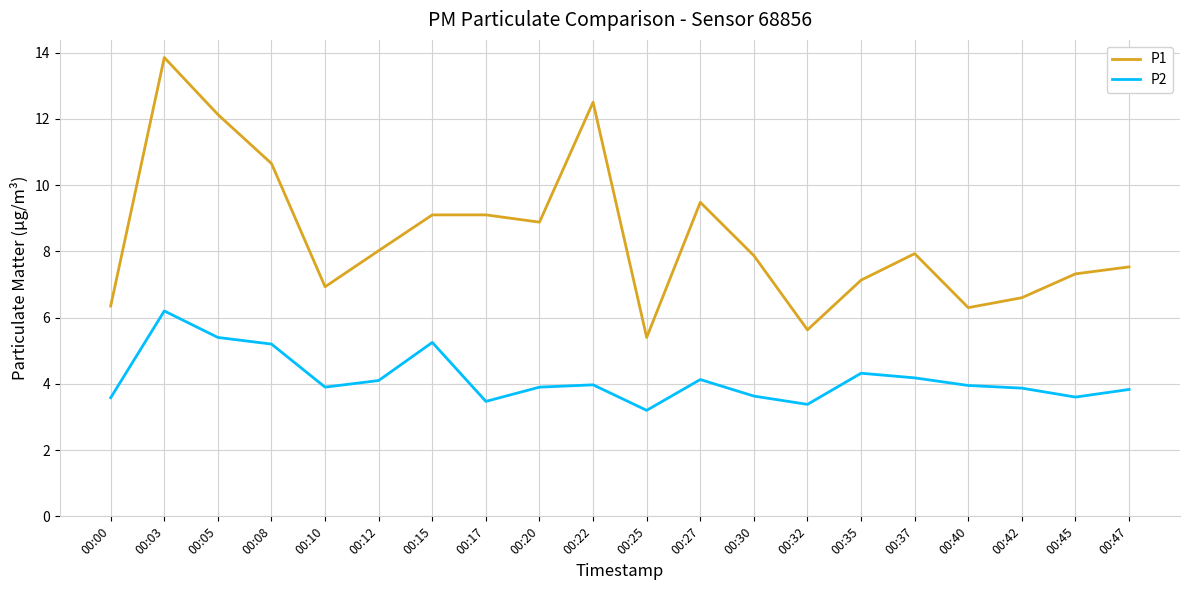

Which series has the largest total across all categories?

P1